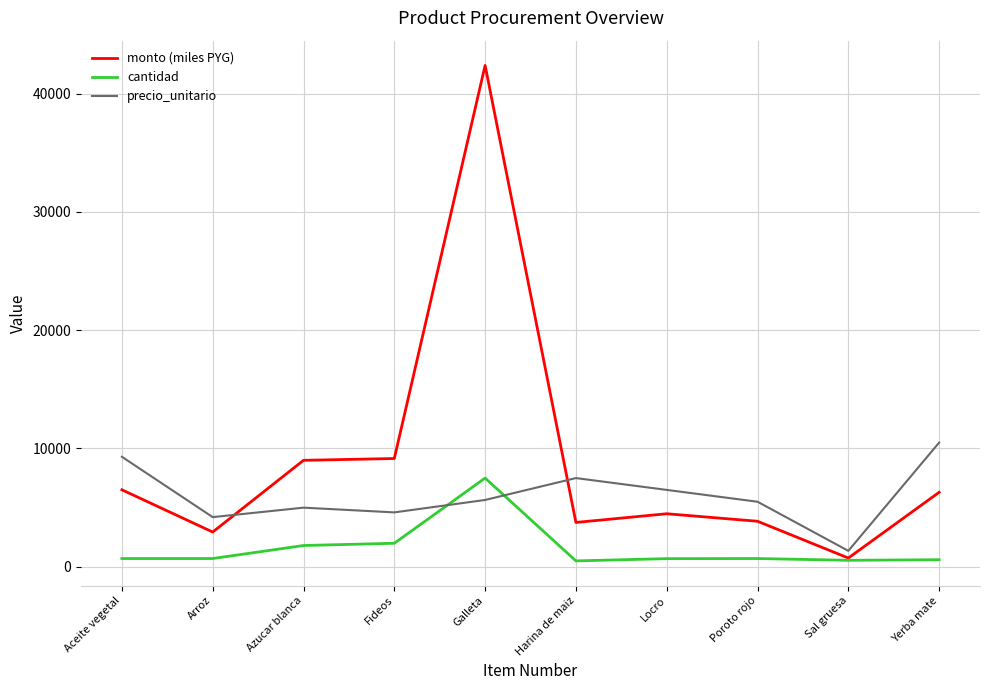

What is the difference between the second highest and second lowest values in the cantidad series?

1440.0